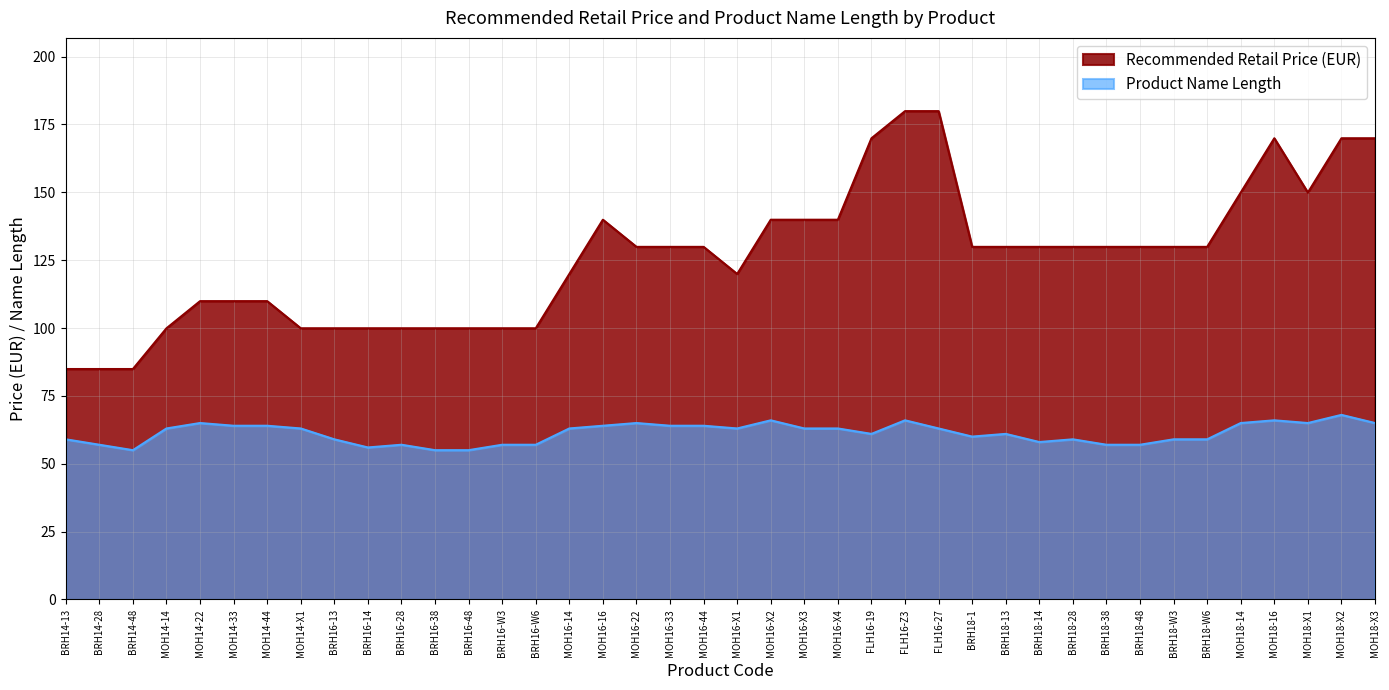

True or false: Recommended Retail Price (EUR) and Product Name Length intersect in this chart.

False